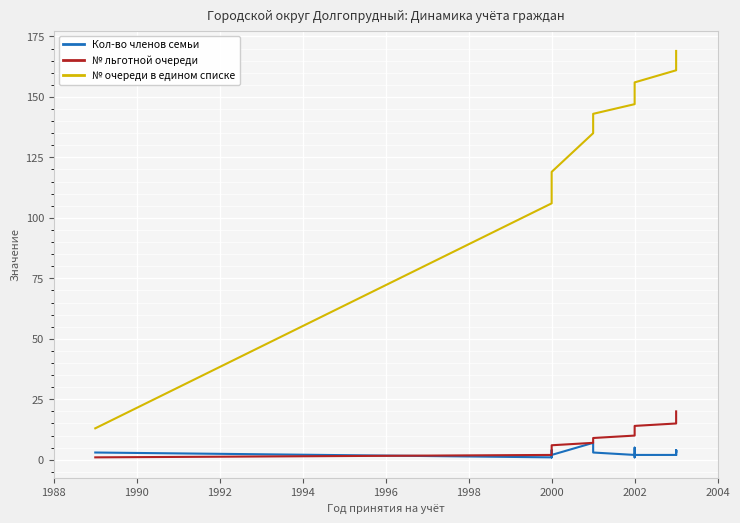

The № льготной очереди series shows 35 at 19. True or false?

False